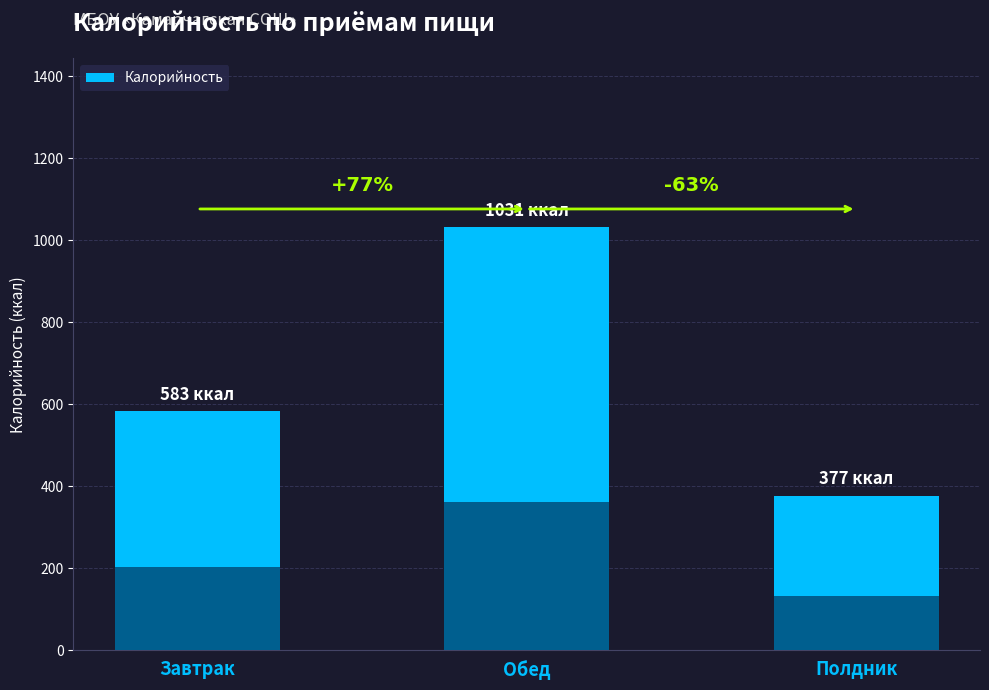

How many bars are there in total?

3